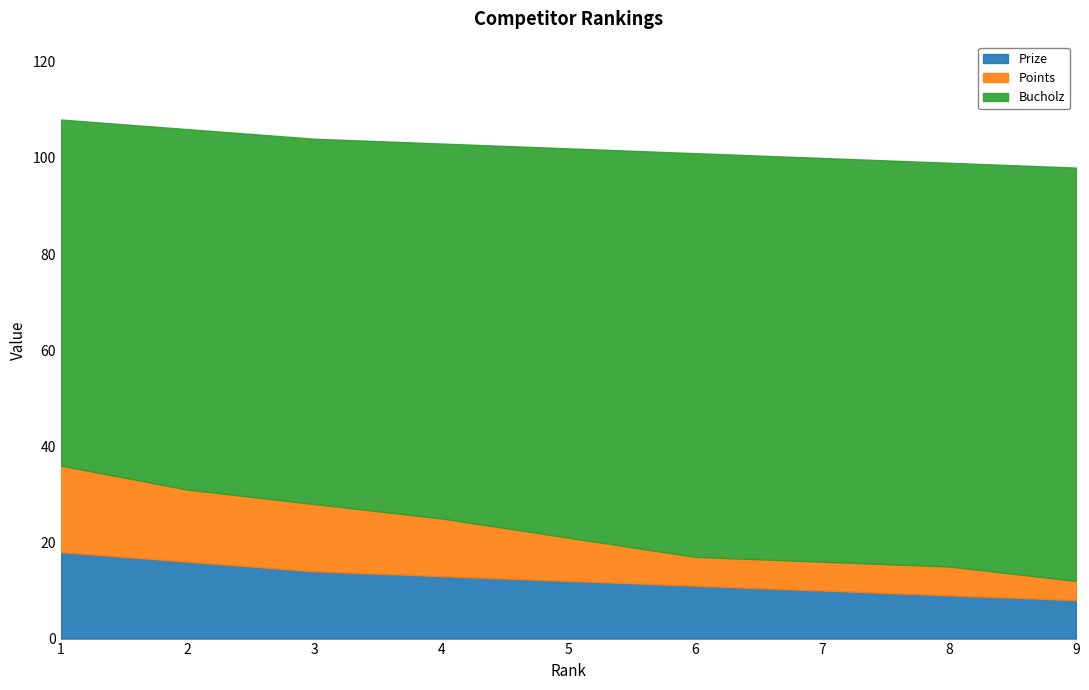

At which category is the sum across all series the highest?

1